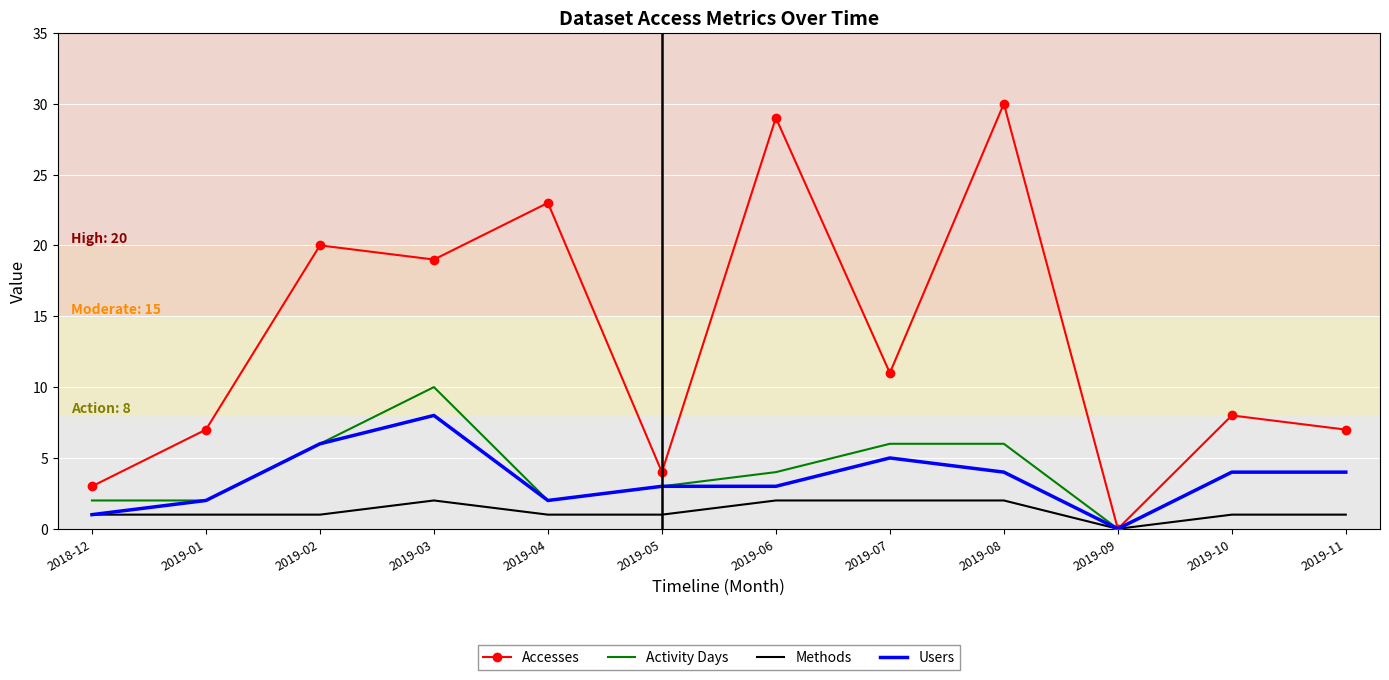

Which series changed the most between 2019-02 and 2019-07?

Accesses